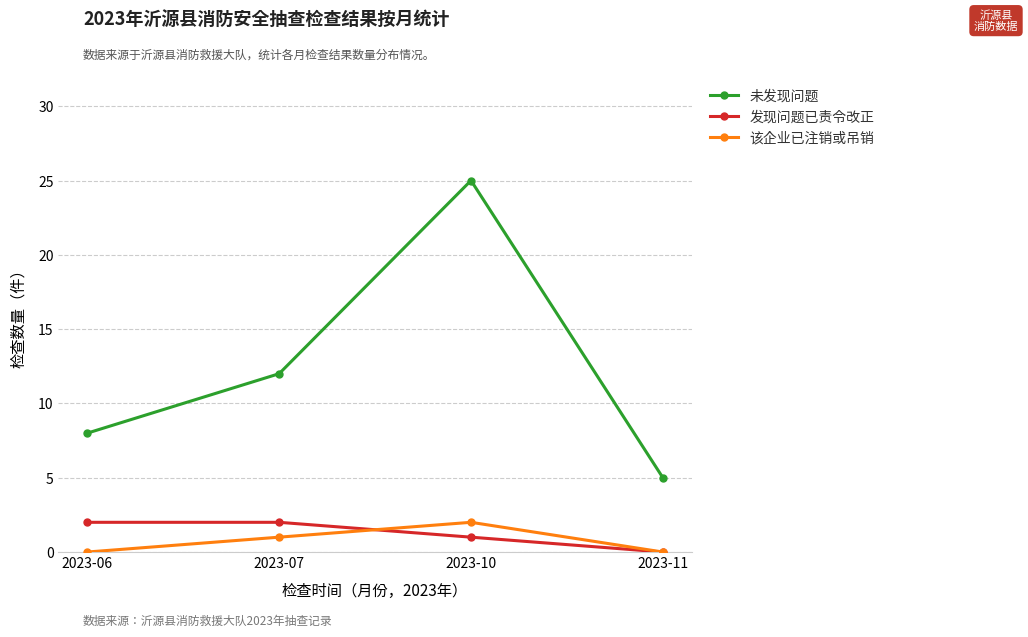

True or false: 未发现问题 has more than 2 interior local peaks.

False